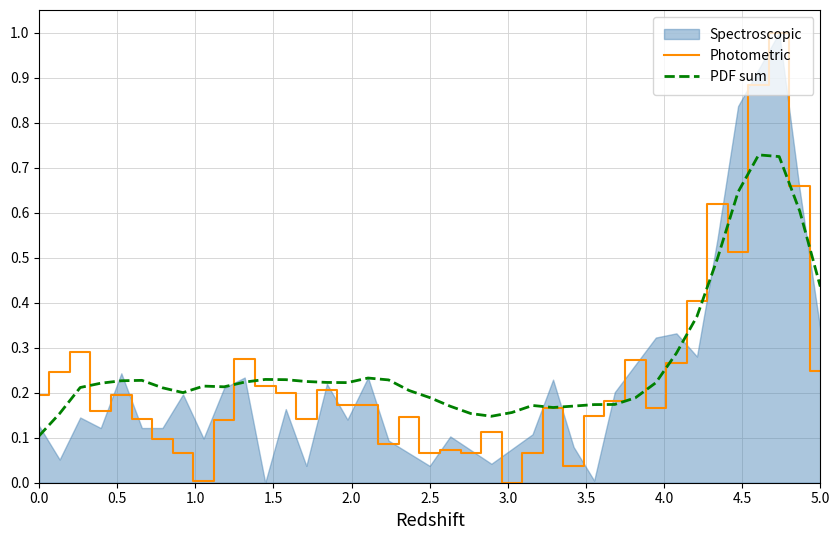

What is the total value across all series at 22?

0.3